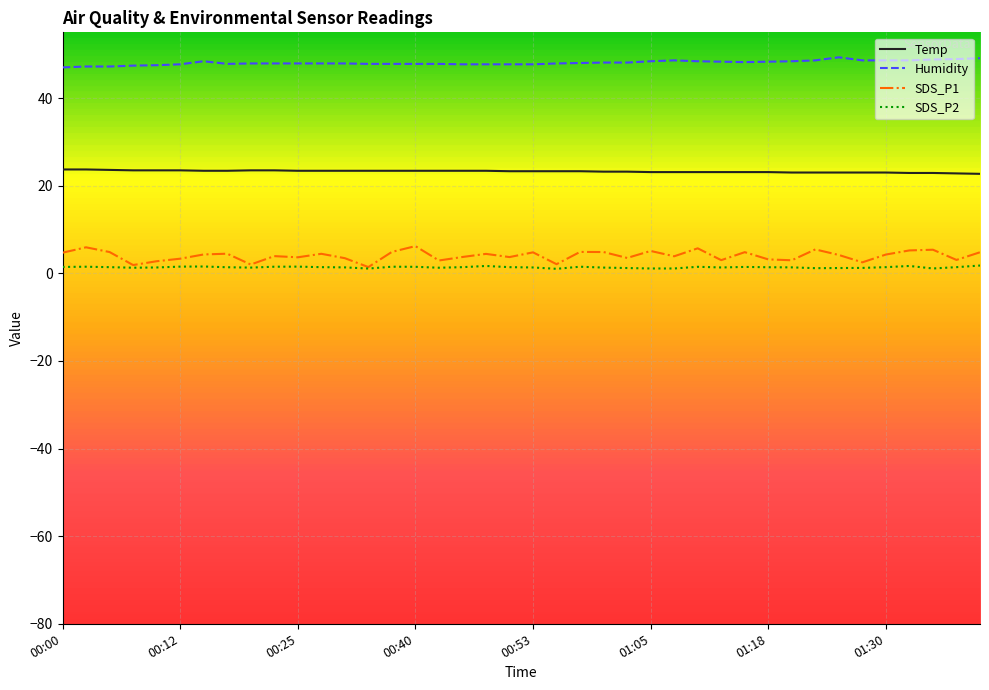

True or false: Humidity and SDS_P1 intersect in this chart.

False